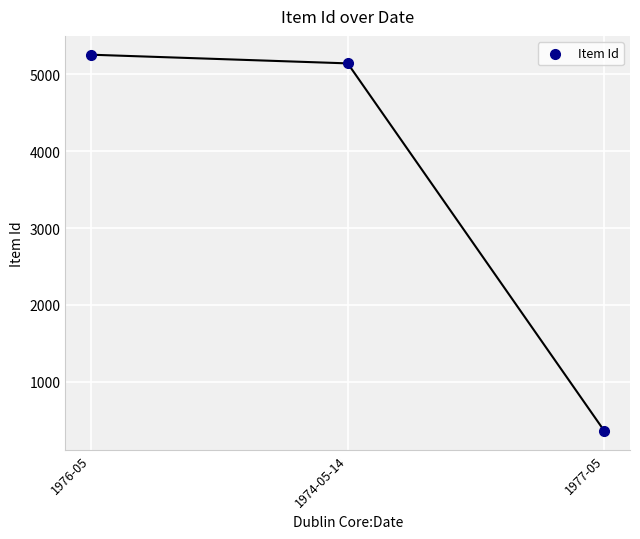

What Y value in the scatter plot is closest to 2807?

5144